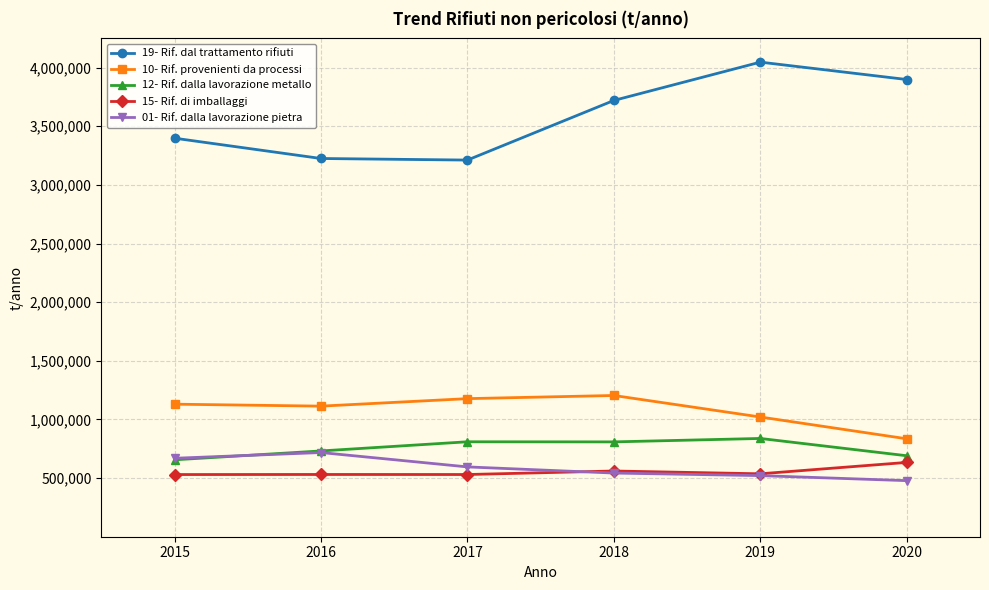

How many categories are shown in the chart?

6